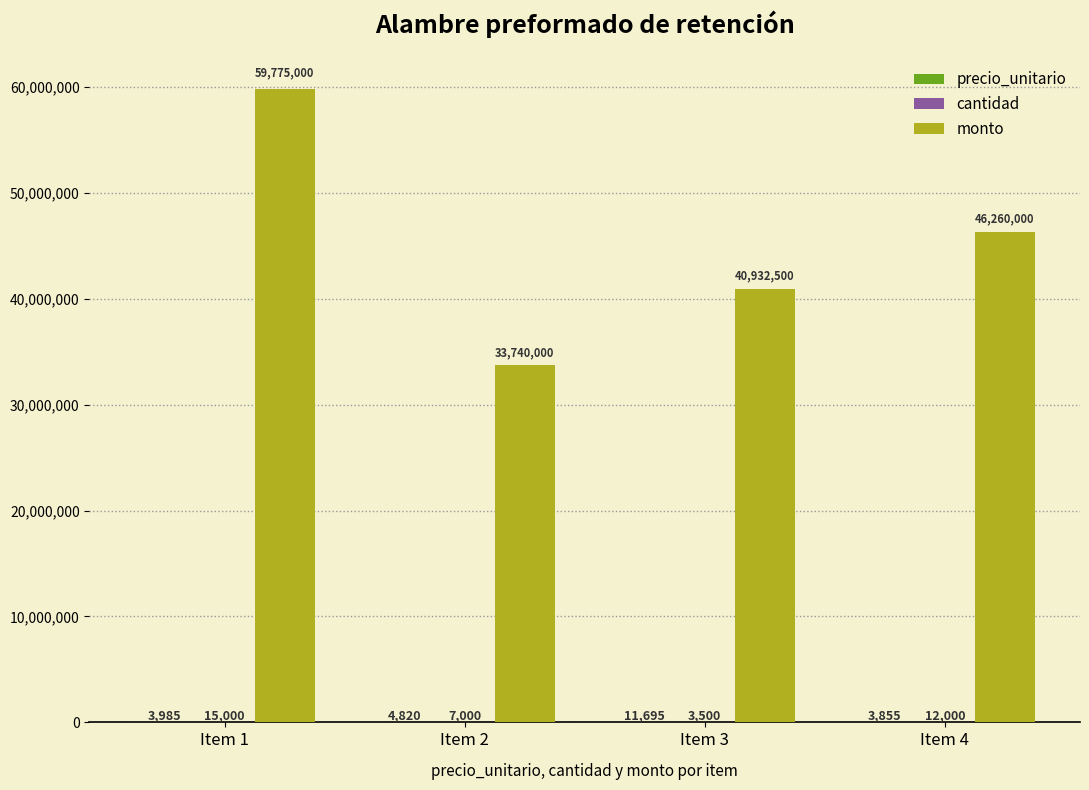

Which series has the largest total across all categories?

monto